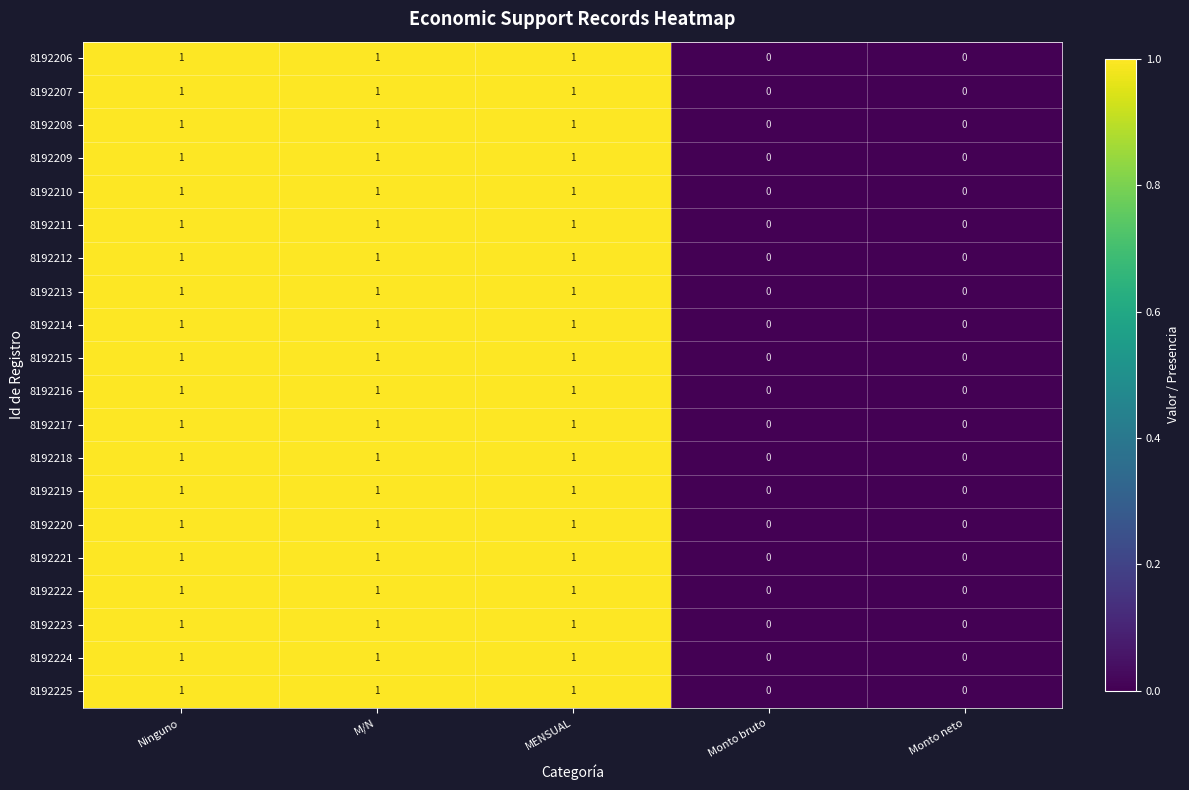

What is the sum of all 8192212 values?

3